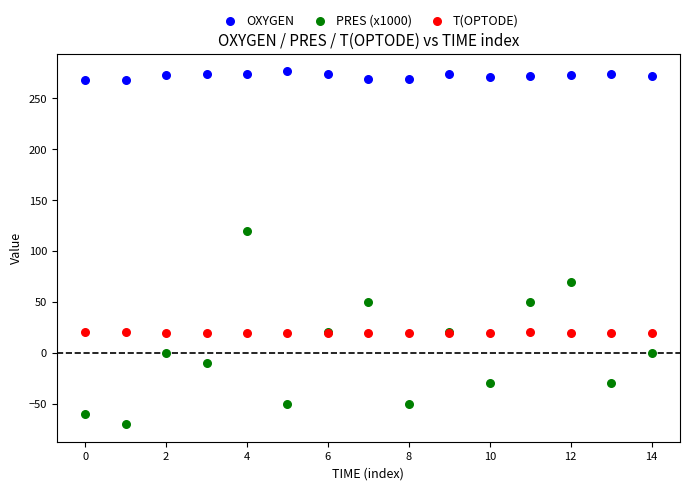

Which series reaches the minimum Y coordinate?

PRES (x1000)